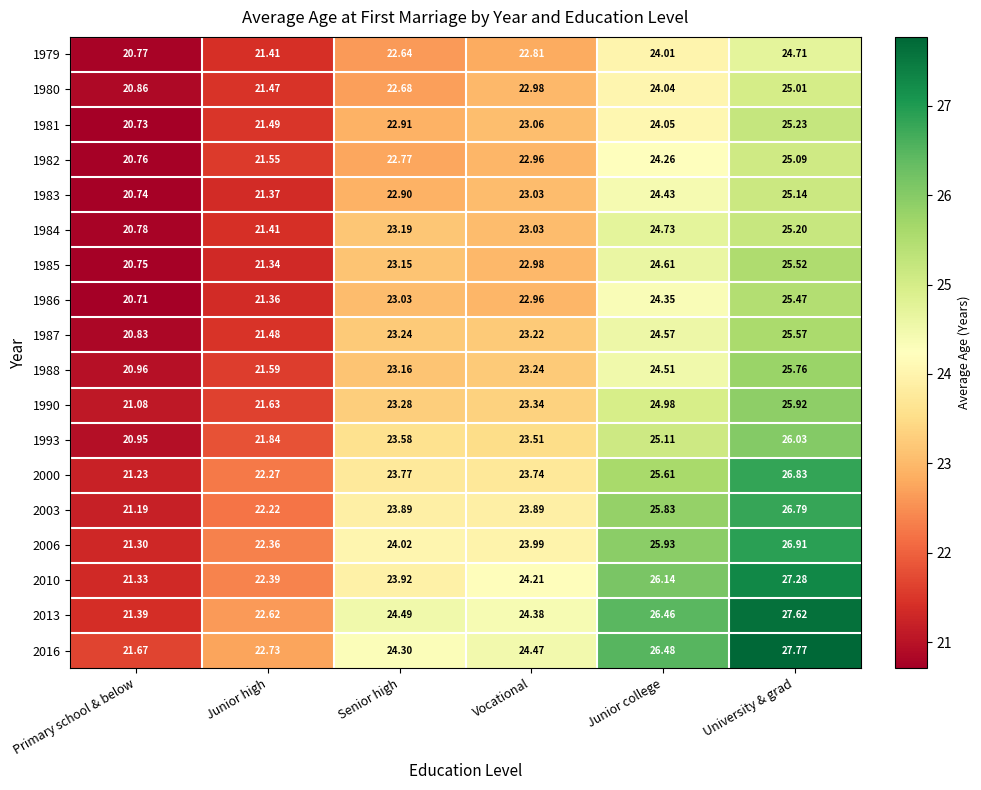

Is the value of 2000 at Primary school & below greater than the value of 1988 at Senior high?

No